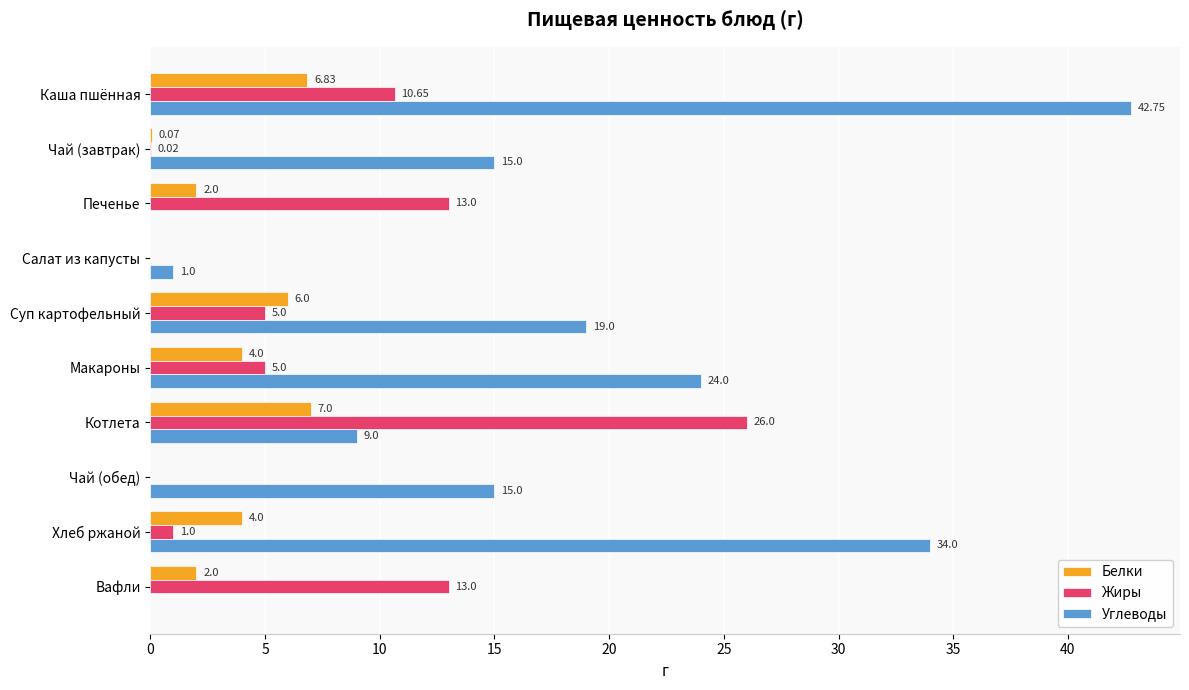

What is the sum of the Белки values at Каша пшённая and Чай (обед)?

6.8